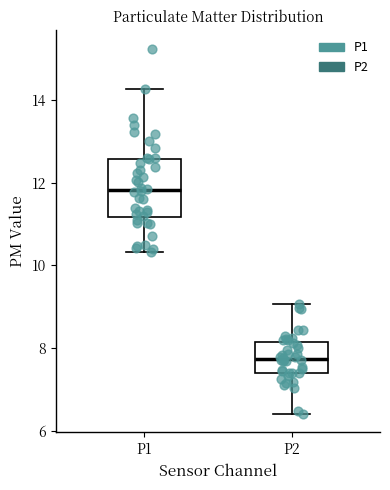

Which box has the lowest median line?

P2